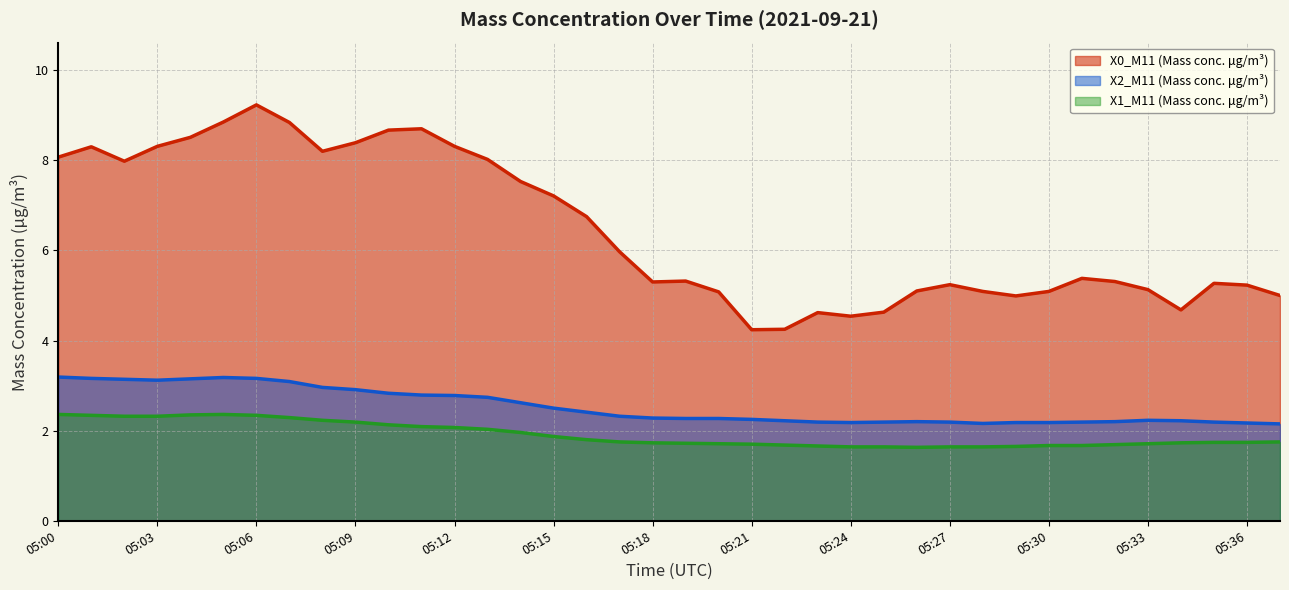

What is the difference between the second highest and minimum values in the X0_M11 (Mass conc. μg/m³) series?

4.6